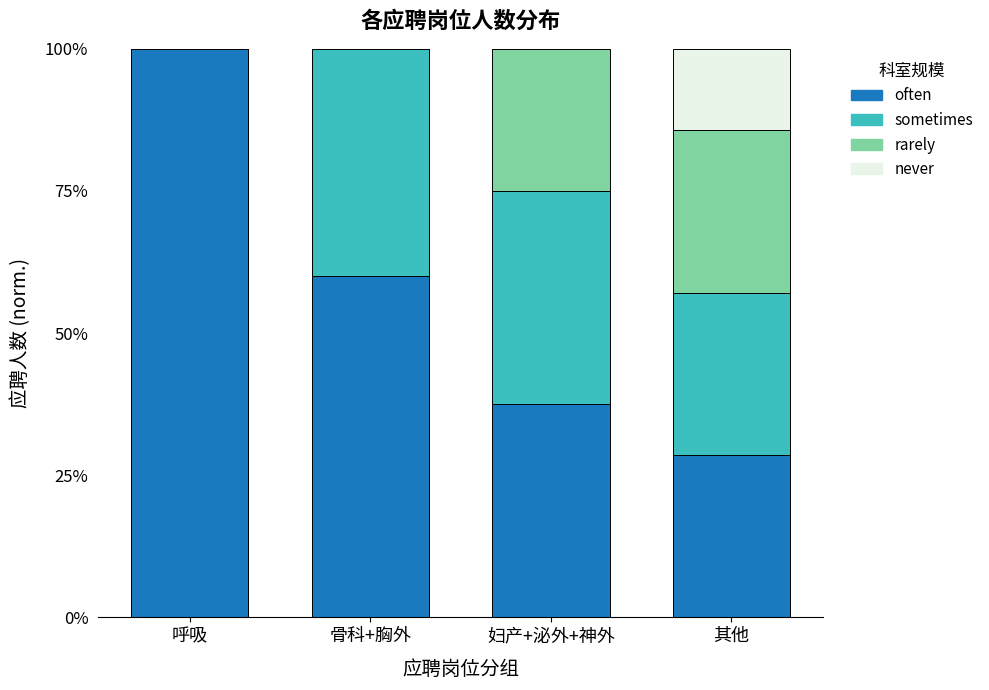

What are all the series names shown in the legend?

often, sometimes, rarely, never